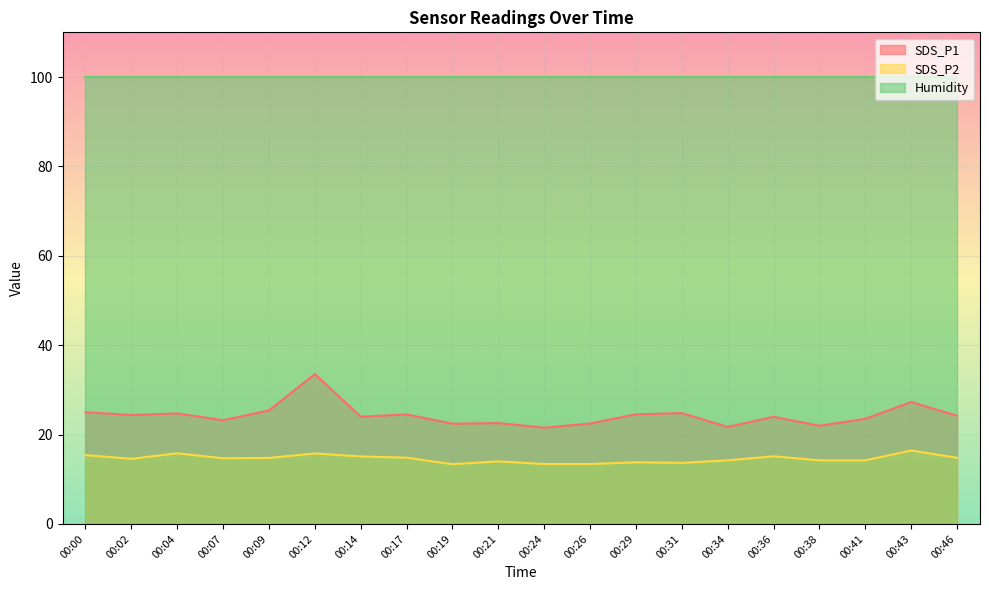

True or false: SDS_P1 has more than 2 interior local peaks.

True